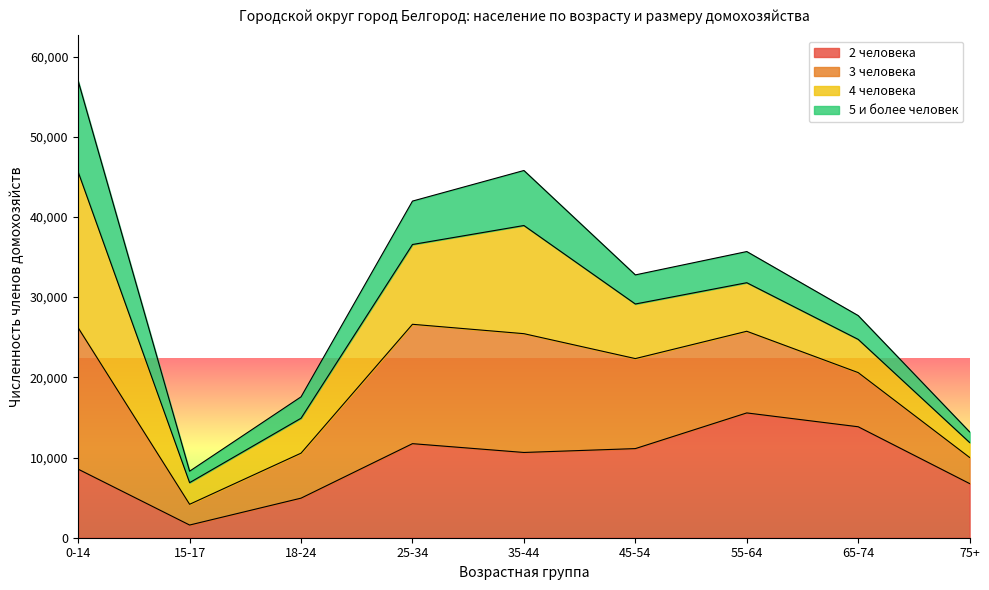

The value of 2 человека at 25-34 is 18229. True or false?

False